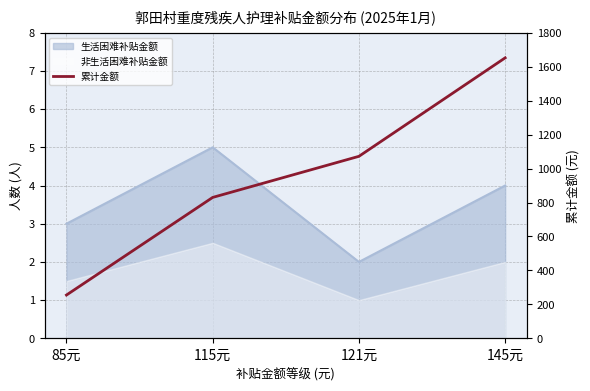

List the labels in order of value, smallest first.

85元, 115元, 121元, 145元